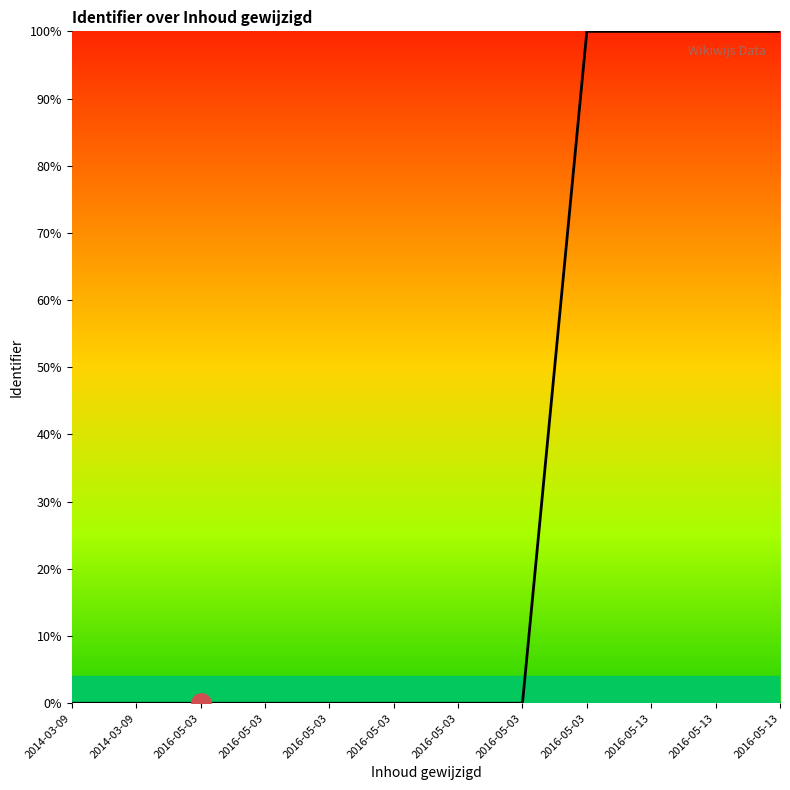

What is the difference between the maximum and second lowest values?

100.0